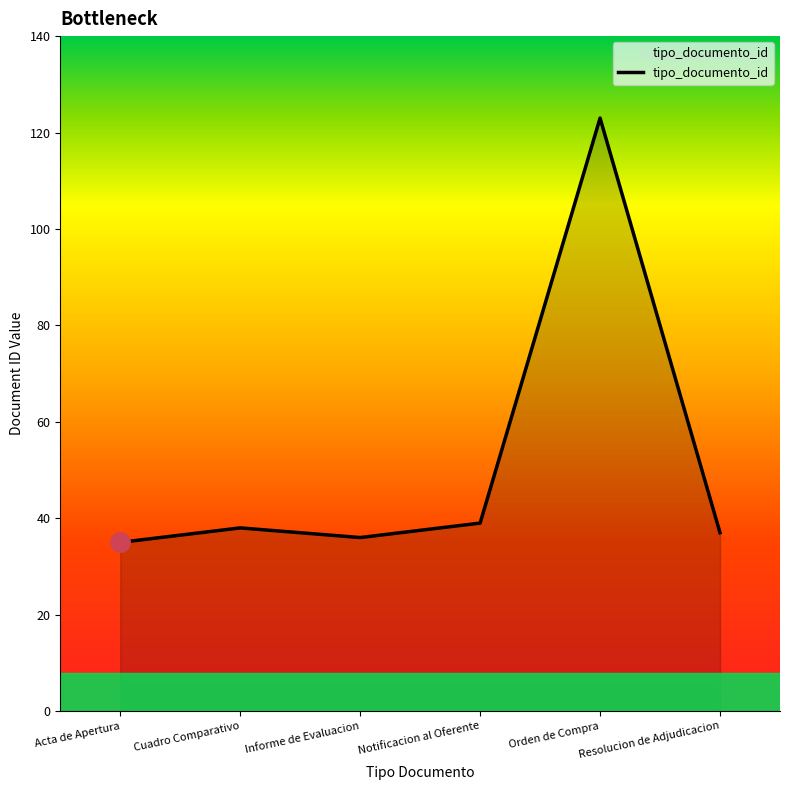

What is the difference between the maximum and minimum values?

88